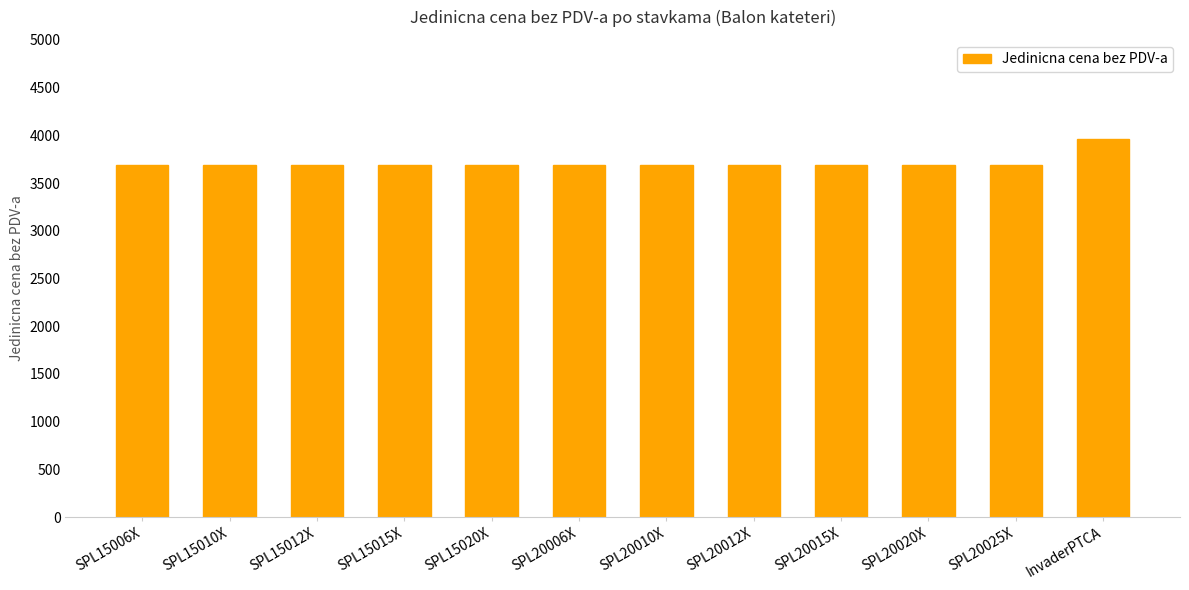

What is the sum of the values at SPL15015X and InvaderPTCA?

7650